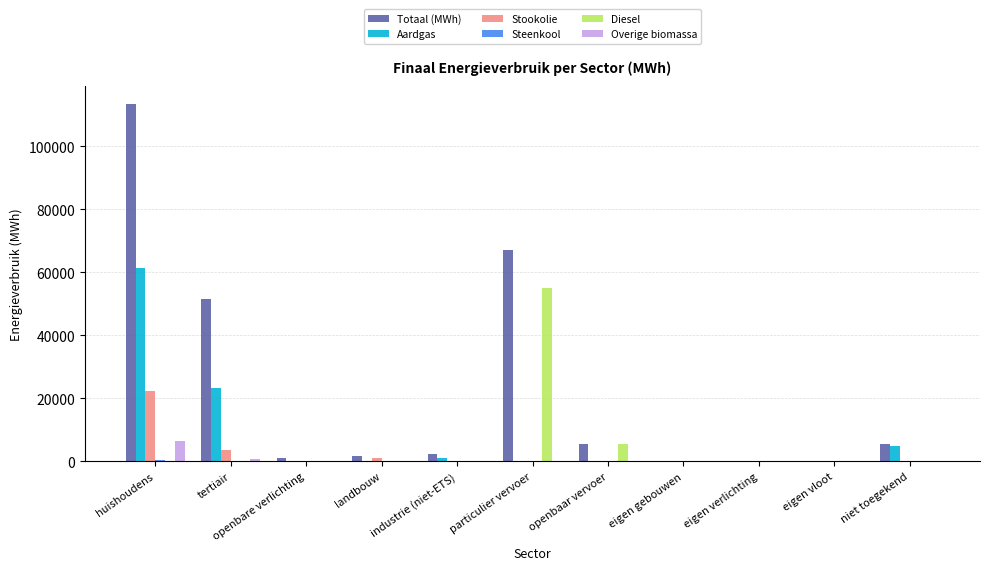

Is it true that Diesel equals 0.0 at huishoudens?

True